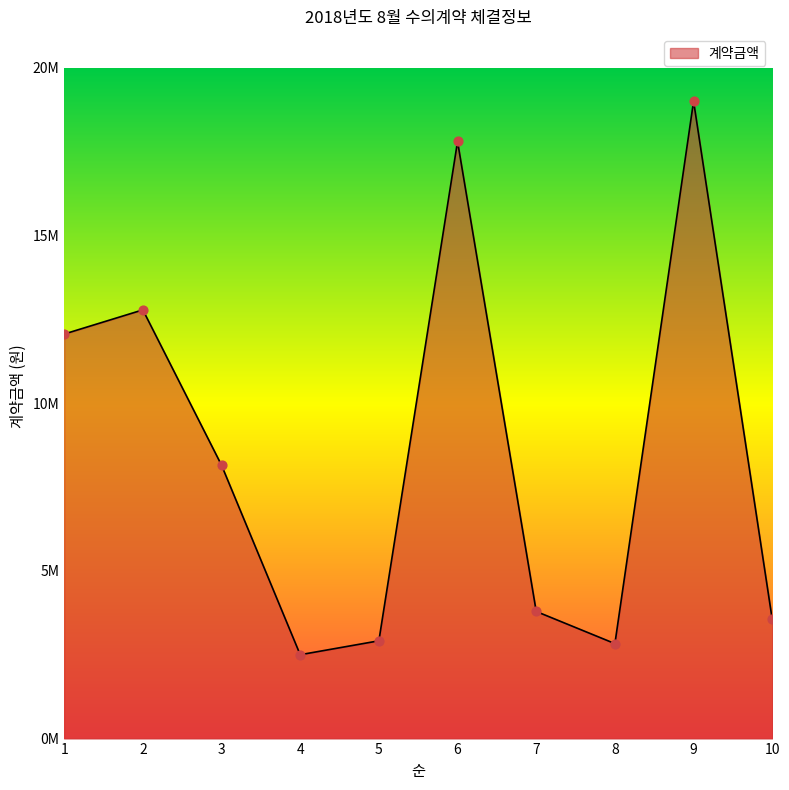

Is this an area chart (filled region under the line)?

Yes